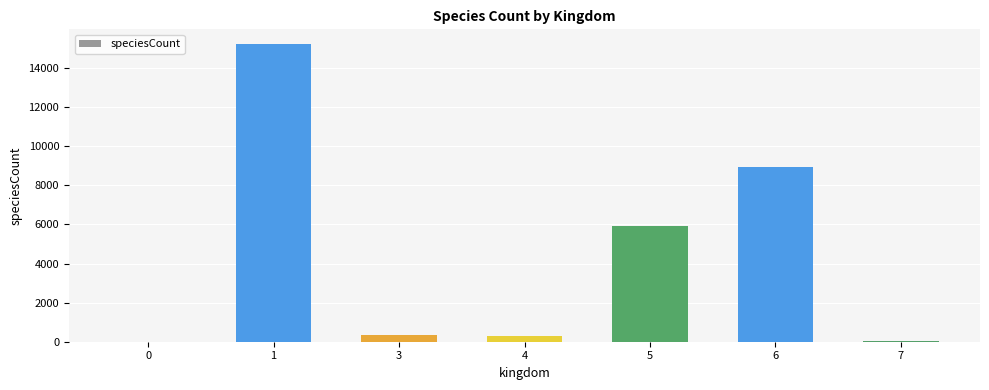

Are the bars horizontal?

No